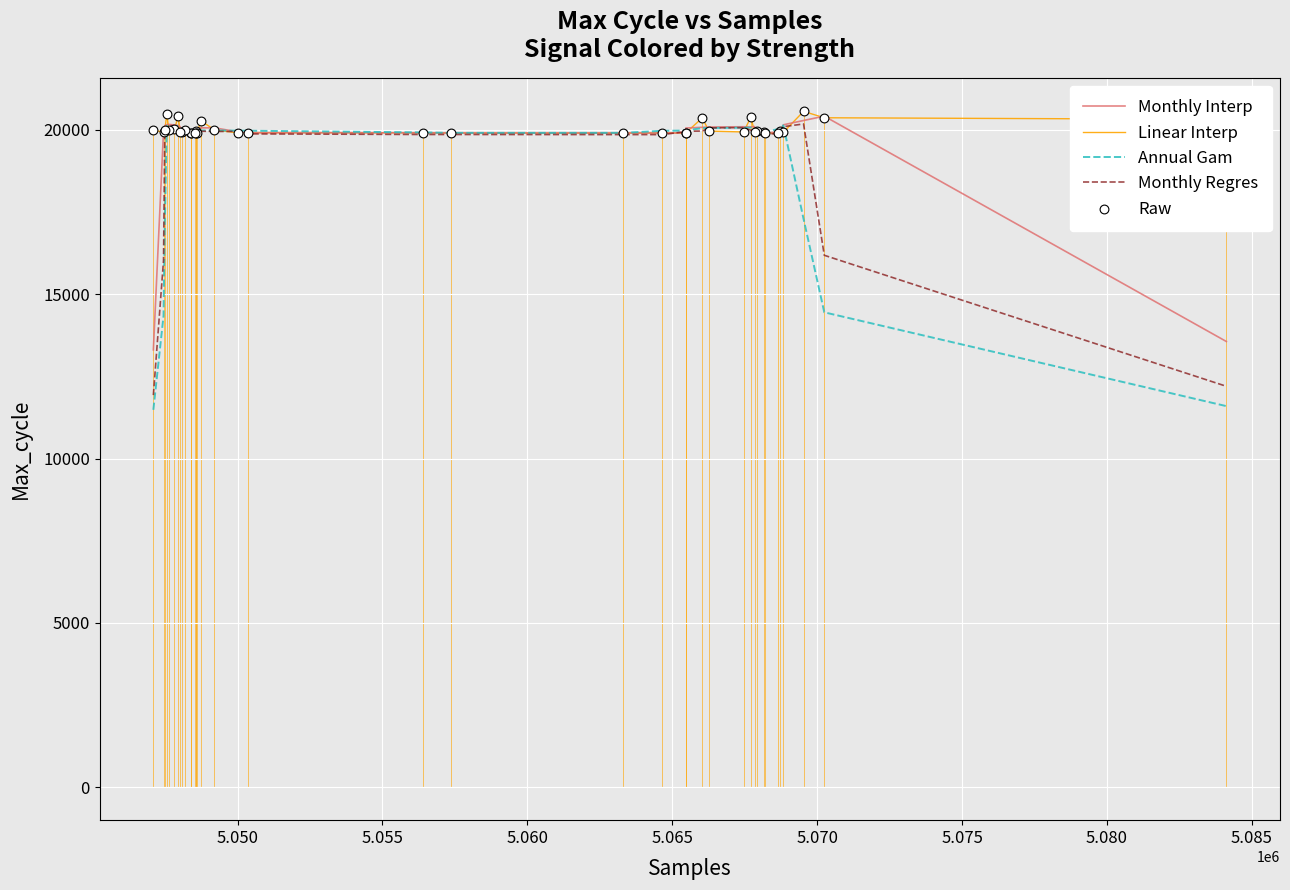

Which series has the widest spread of values?

Annual Gam